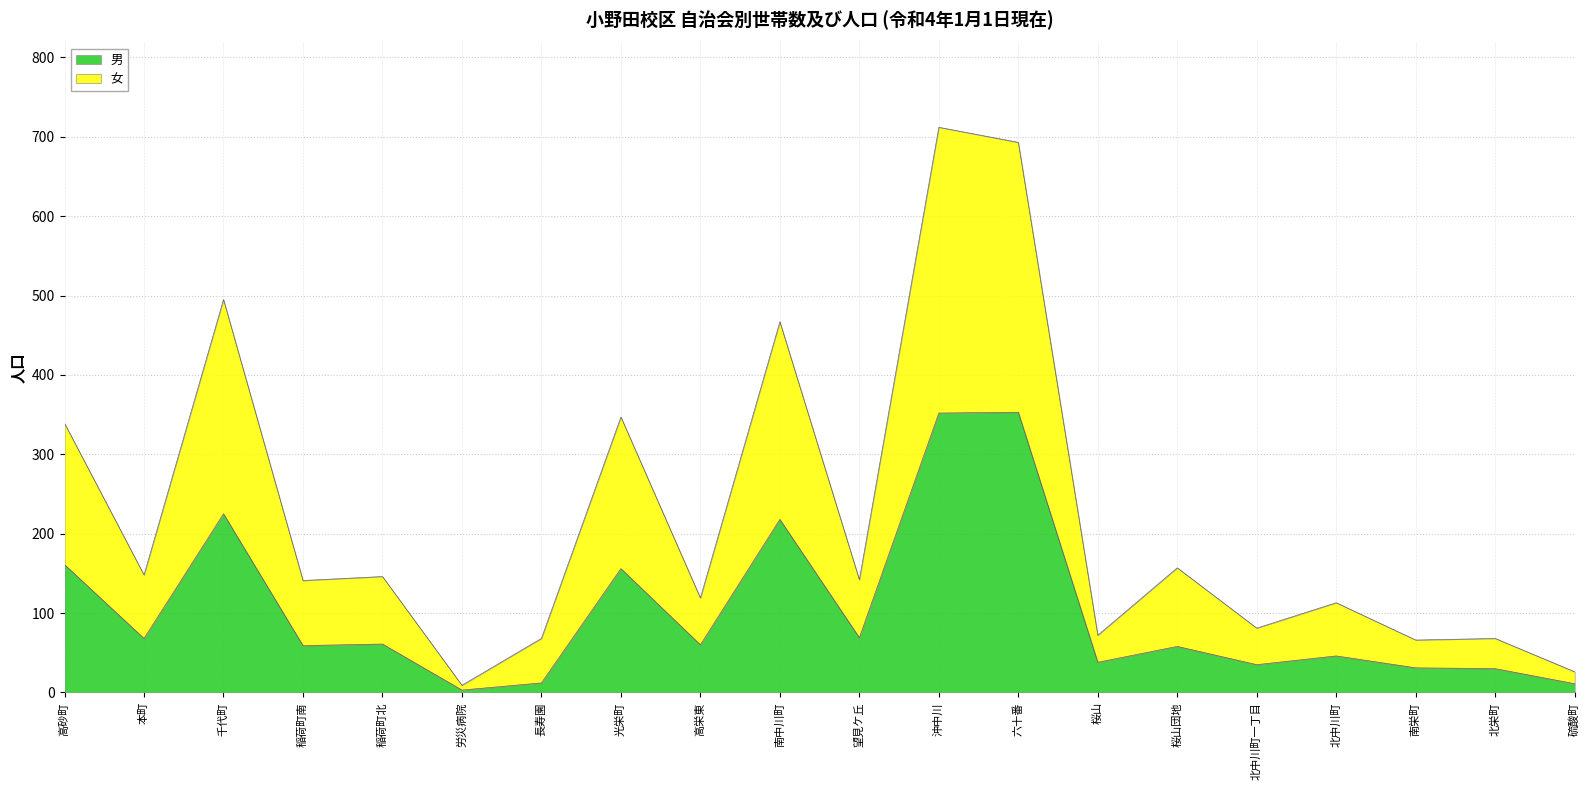

List the series in order of their peak value, highest first.

女, 男